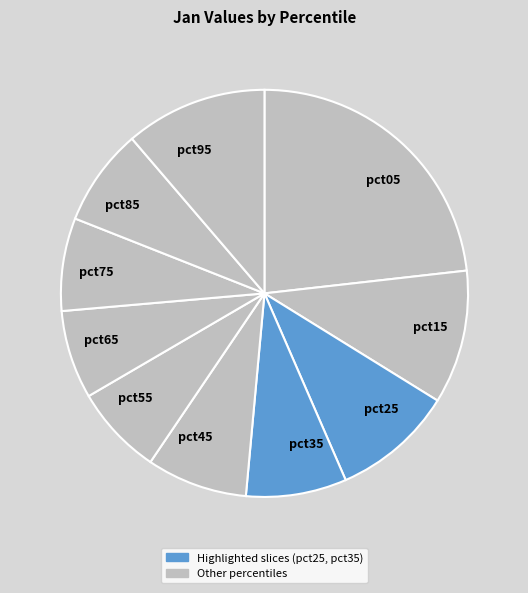

Does any single category account for the majority?

No